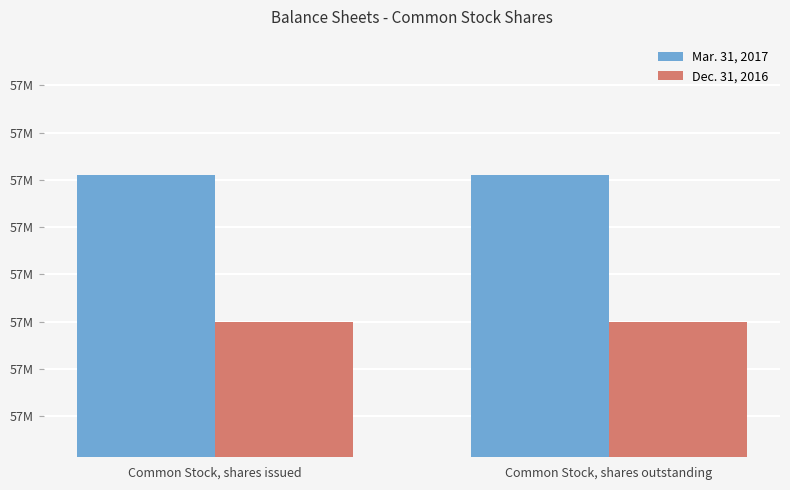

Does the chart contain any negative values?

No